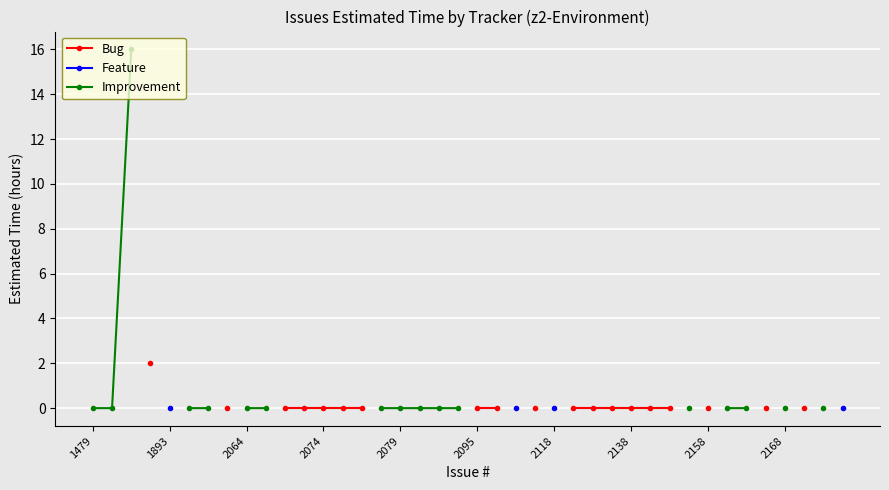

True or false: Improvement and Bug cross at least once.

False